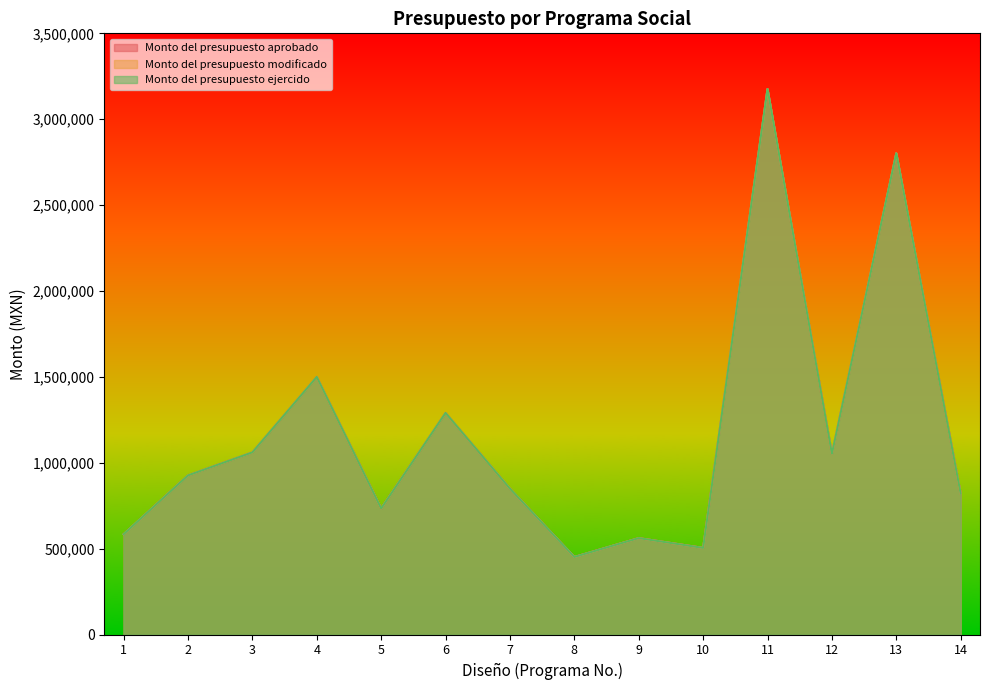

True or false: Monto del presupuesto ejercido and Monto del presupuesto aprobado intersect in this chart.

False